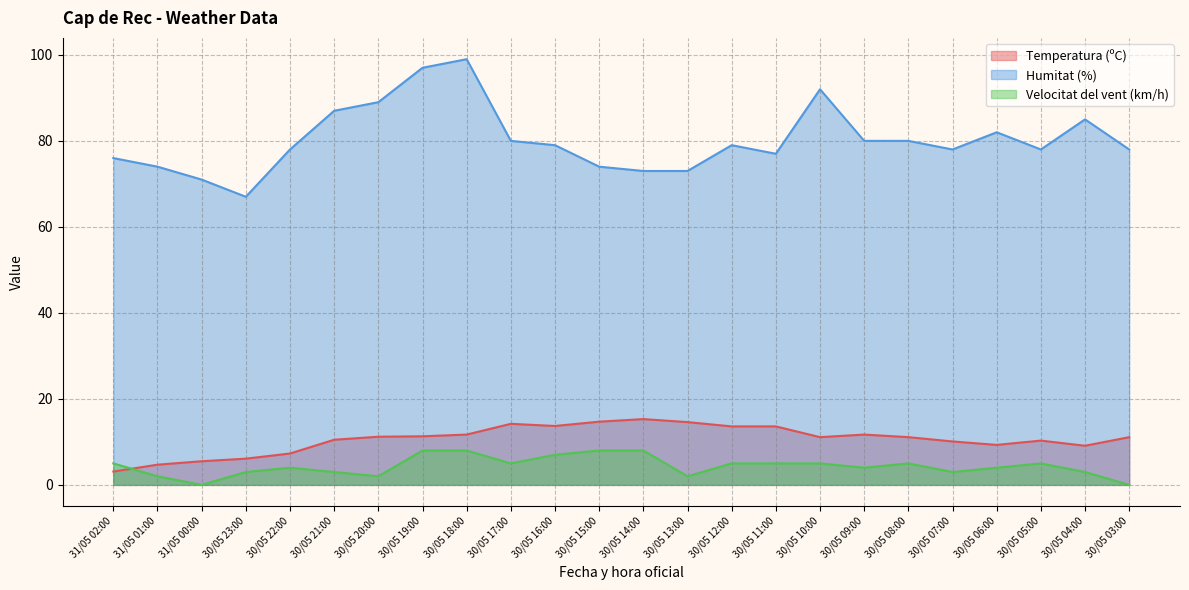

What is the difference between the maximum and minimum values in the Temperatura (ºC) series?

12.2